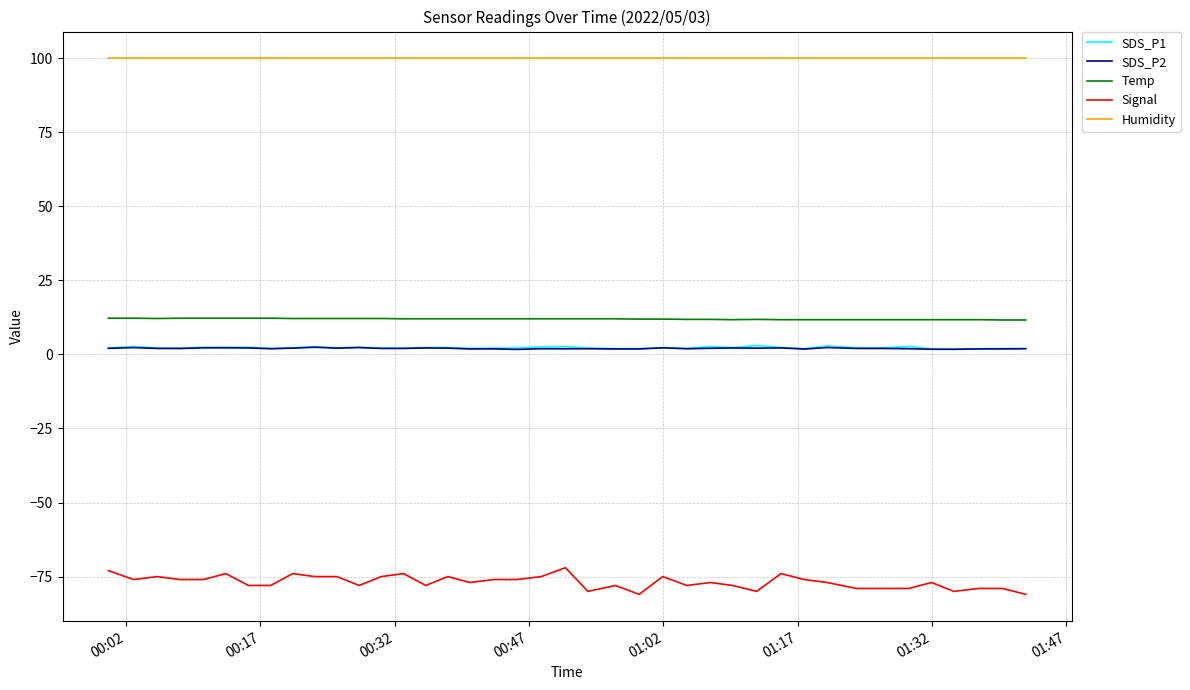

What are all the series names shown in the legend?

SDS_P1, SDS_P2, Temp, Signal, Humidity